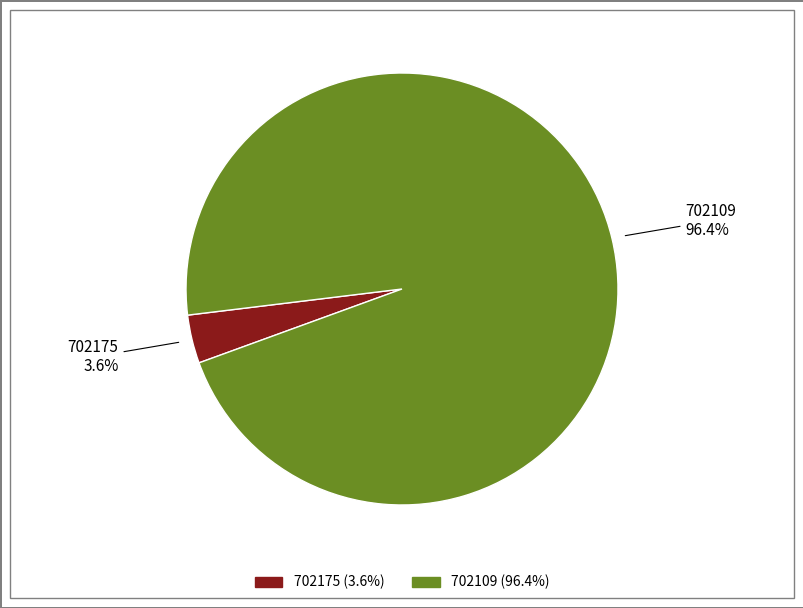

What percentage is NOT represented by 702109?

3.6%